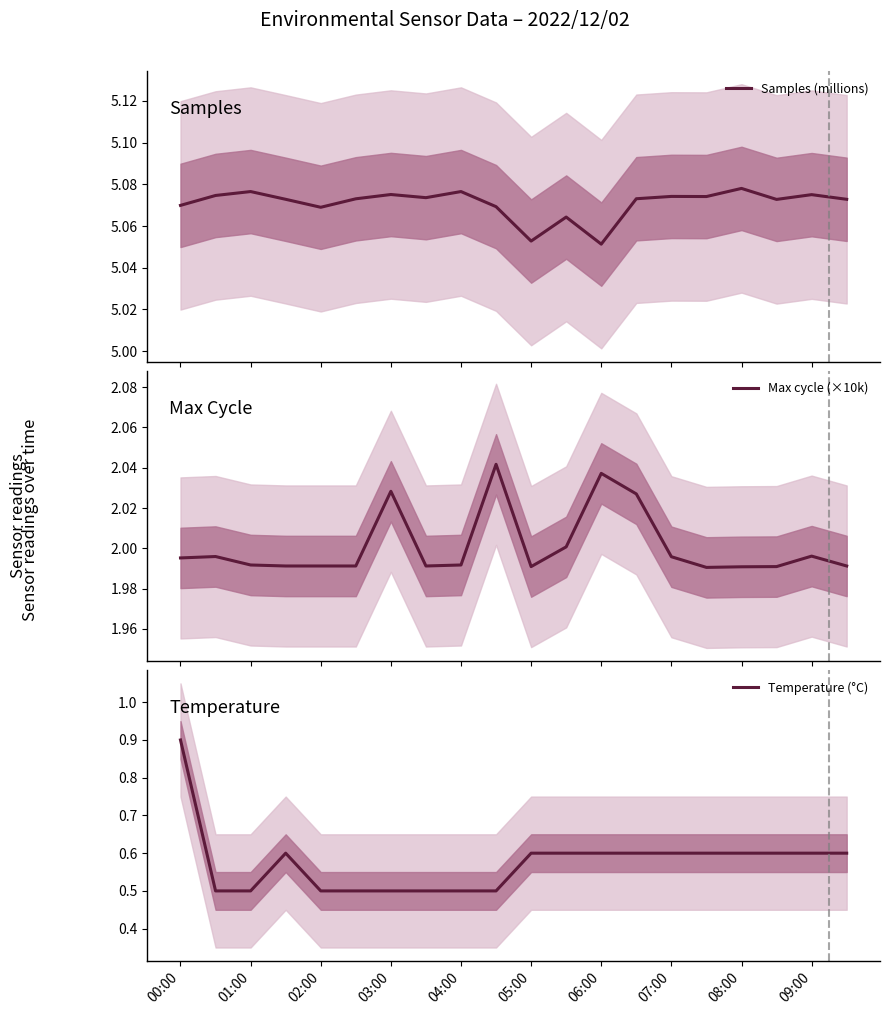

At 19, list the series in order from largest to smallest.

Samples (millions), Max cycle (×10k), Temperature (°C)